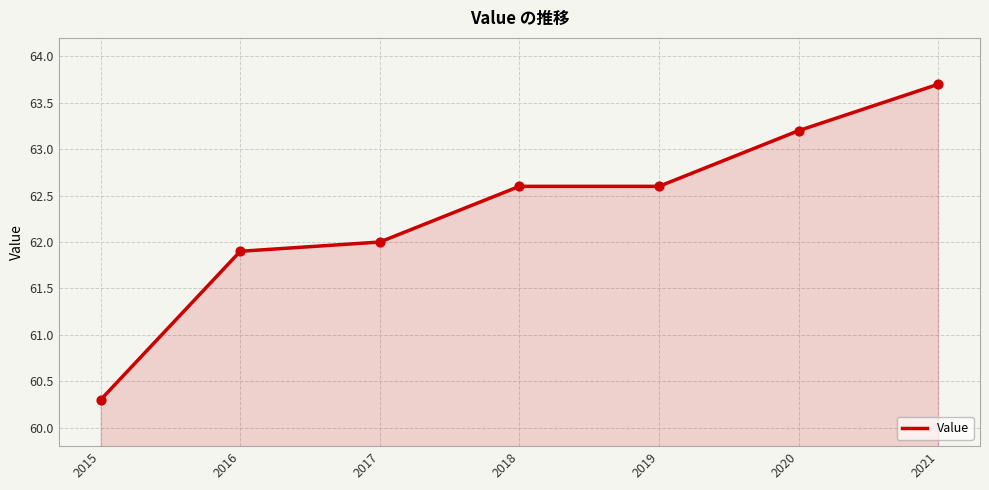

Between 2015 and 2017, which is larger?

2017